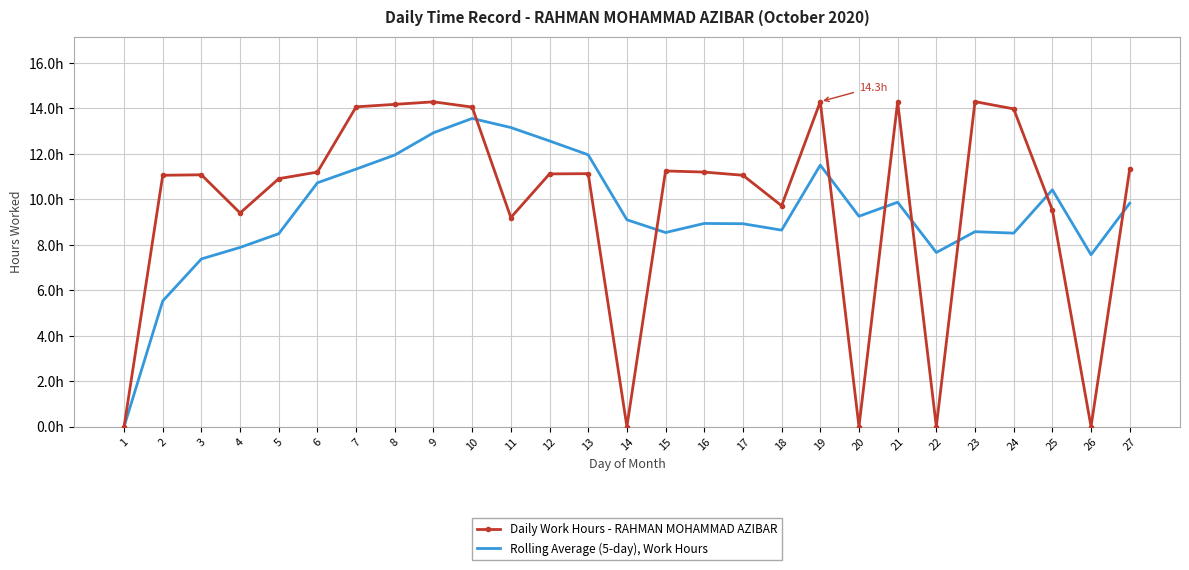

List the series in order of their peak value, highest first.

Daily Work Hours - RAHMAN MOHAMMAD AZIBAR, Rolling Average (5-day), Work Hours